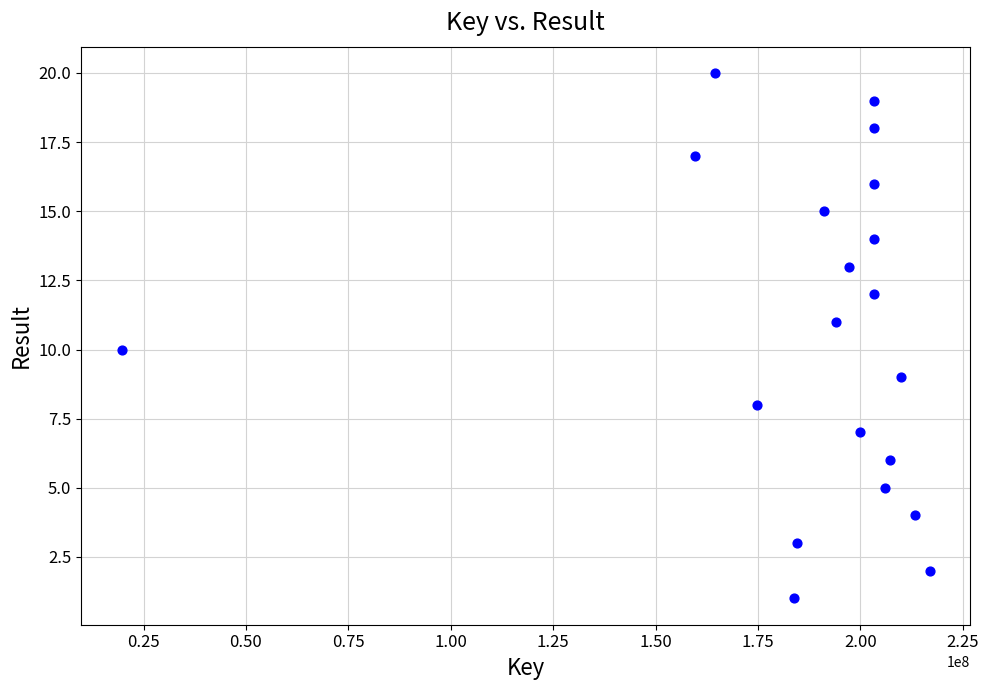

What is the range of X values (max minus min)?

197341418